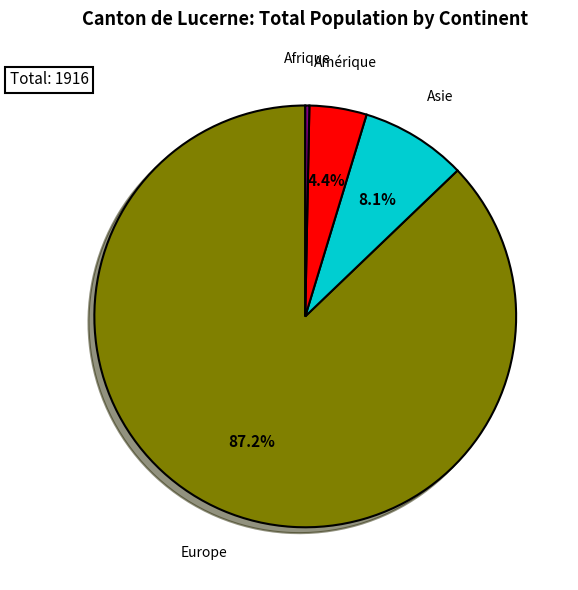

Is there any slice that represents more than half of the pie?

Yes